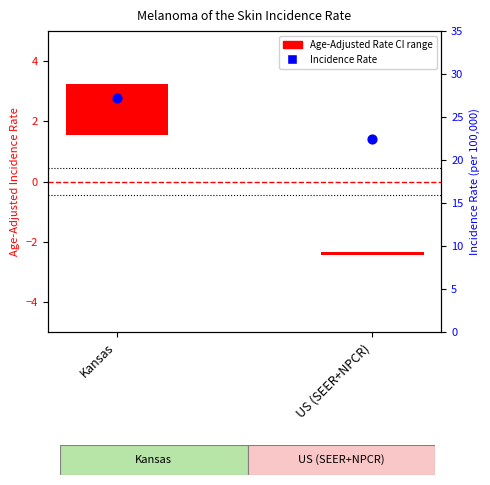

What are all the series names shown in the legend?

Age-Adjusted Rate (CI range), Incidence Rate